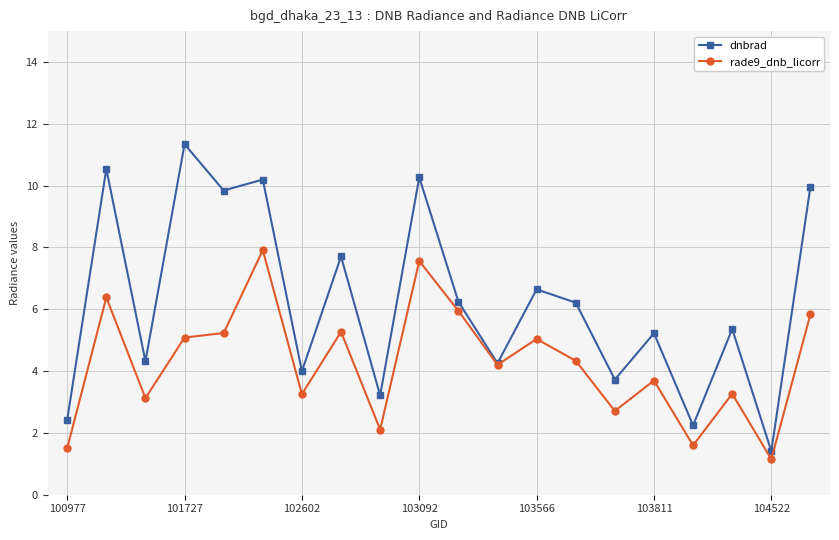

Rank the series by their maximum value, from lowest to highest.

rade9_dnb_licorr, dnbrad